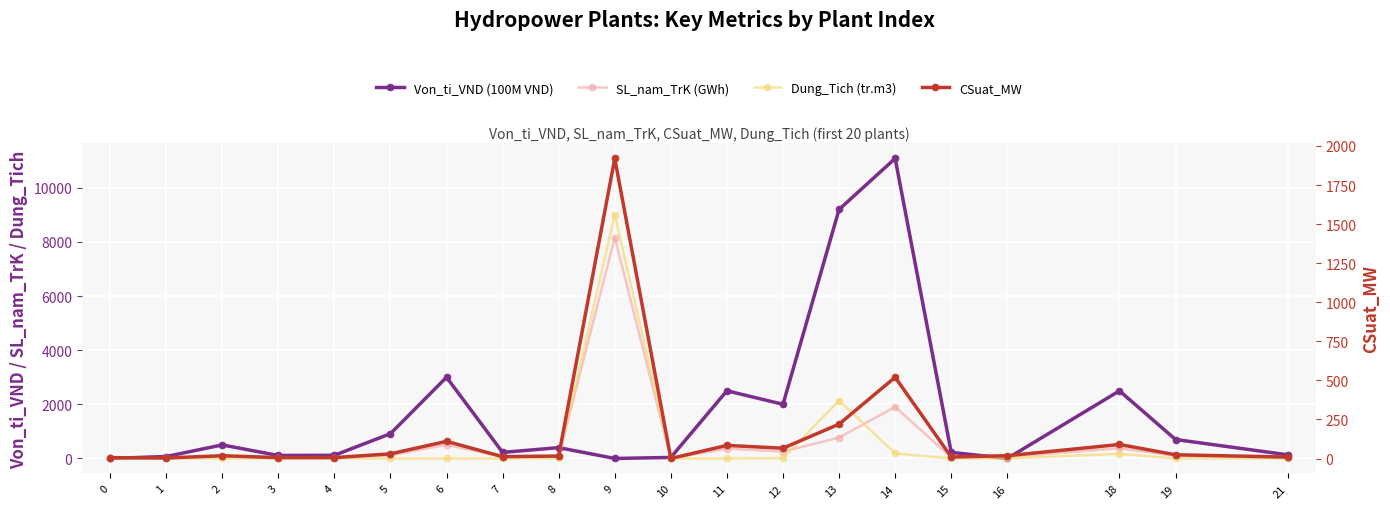

Read the Von_ti_VND (100M VND) value at 2.

500.0